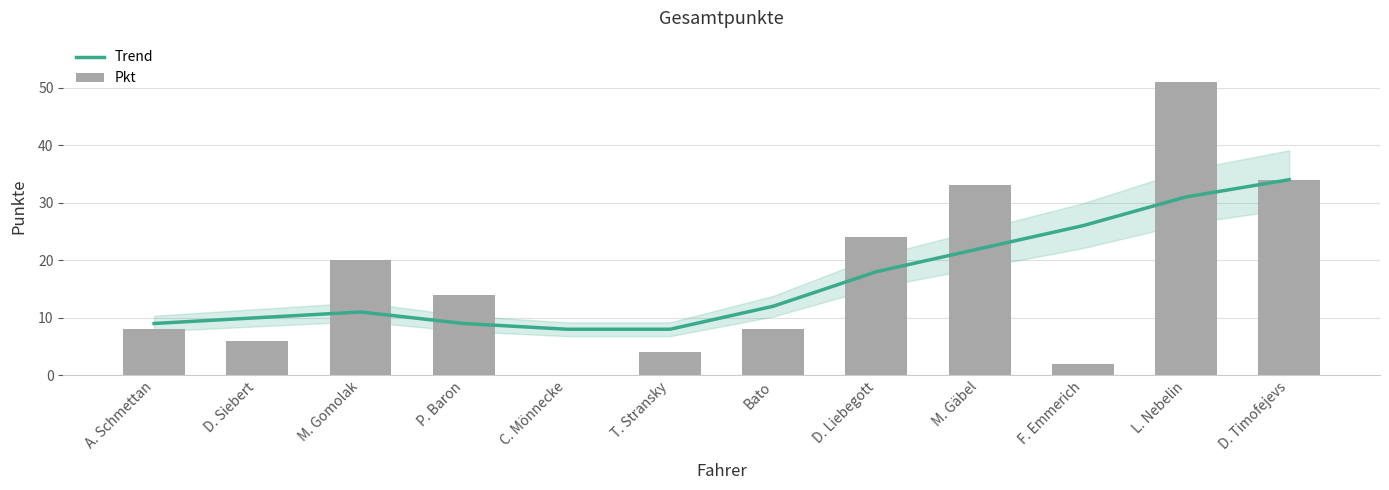

At how many categories does at least one series exceed 34?

1